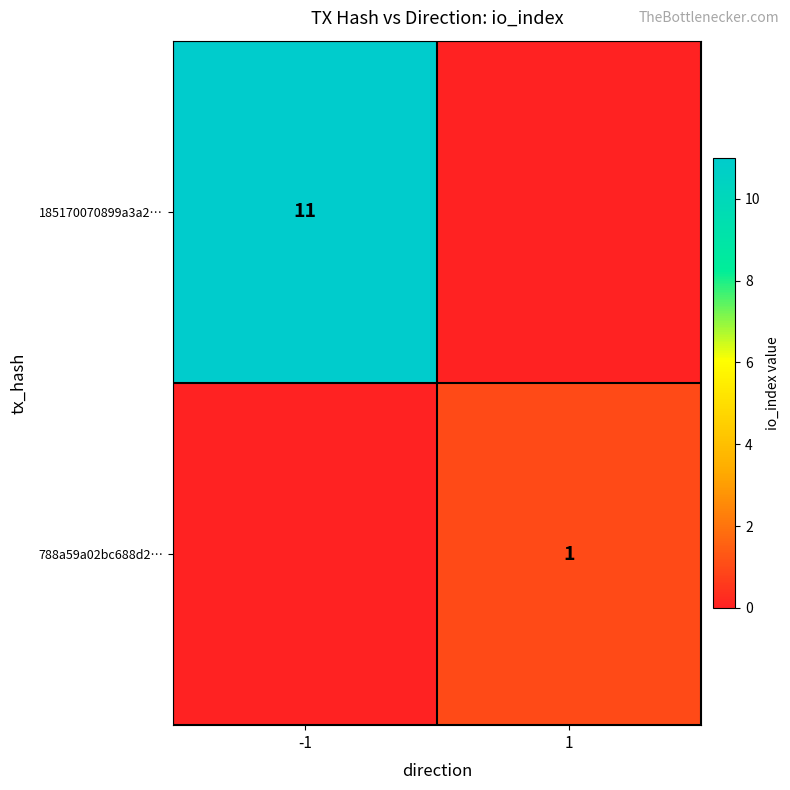

Is it true that 185170070899a3a2… equals 11 at -1?

True